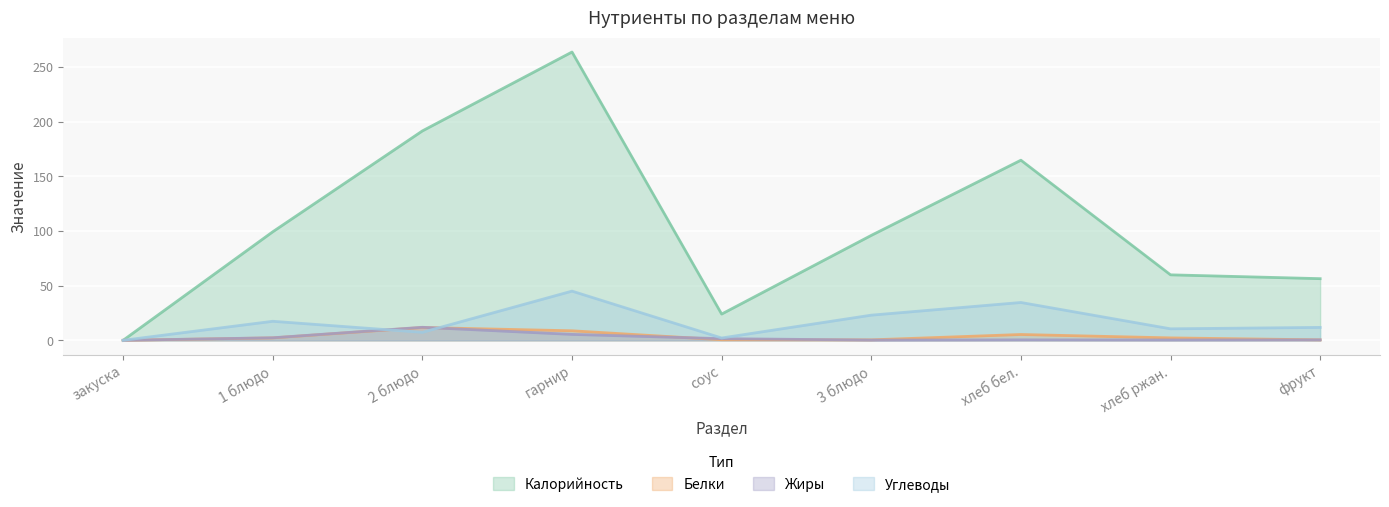

What position from the right is хлеб бел.?

3